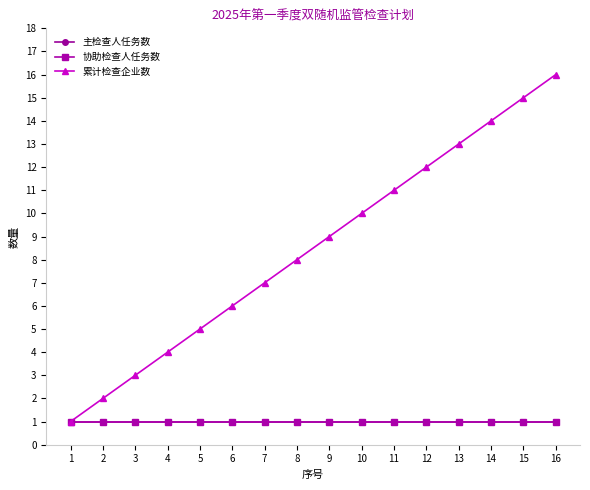

Reading left to right, transcribe all the data shown in this chart.

主检查人任务数: 1	1	1	1	1	1	1	1	1	1	1	1	1	1	1	1
协助检查人任务数: 1	1	1	1	1	1	1	1	1	1	1	1	1	1	1	1
累计检查企业数: 1	2	3	4	5	6	7	8	9	10	11	12	13	14	15	16